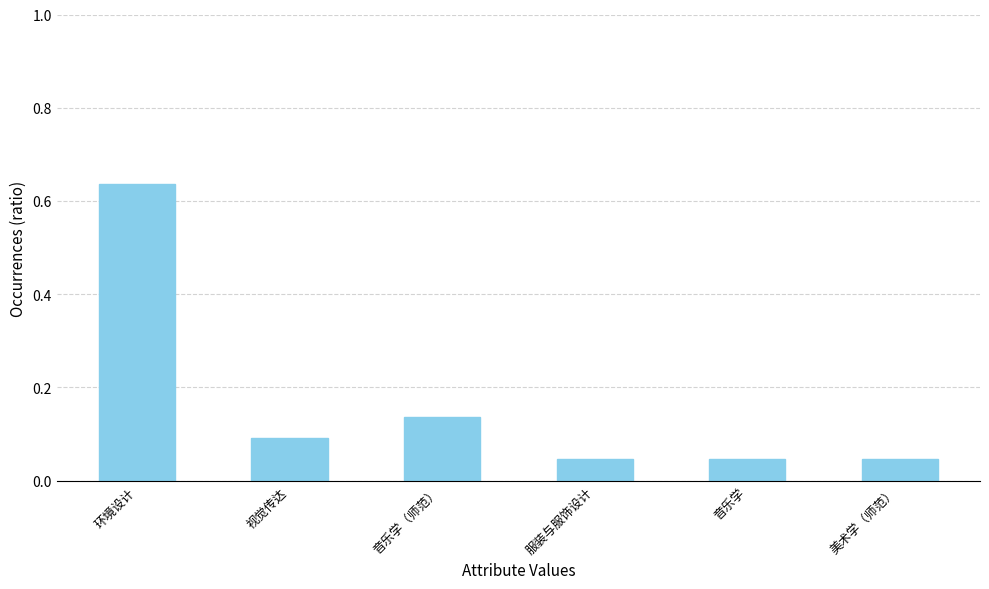

What is the average value?

0.2